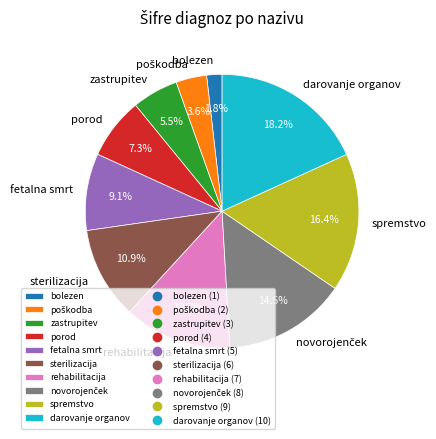

Which slice is the largest?

darovanje organov